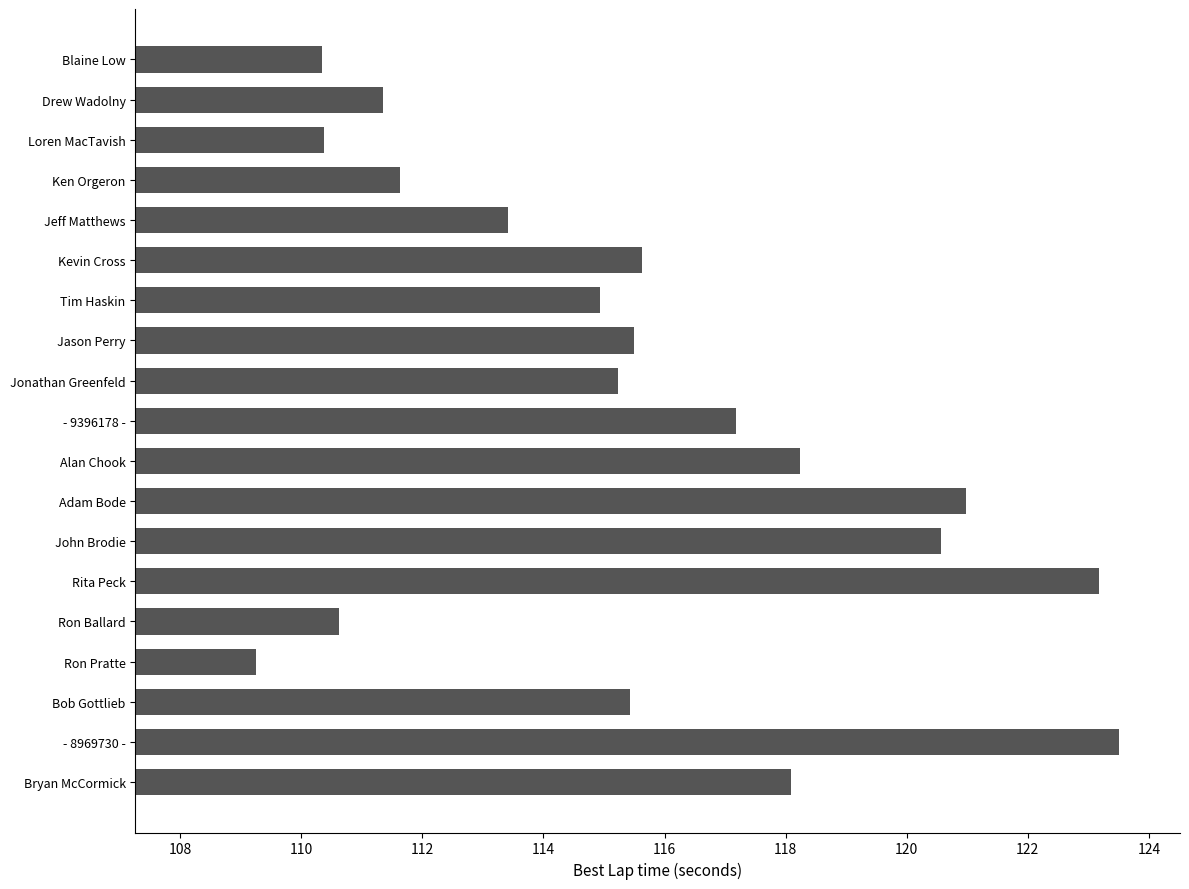

What value does the data have at Jason Perry?

115.5